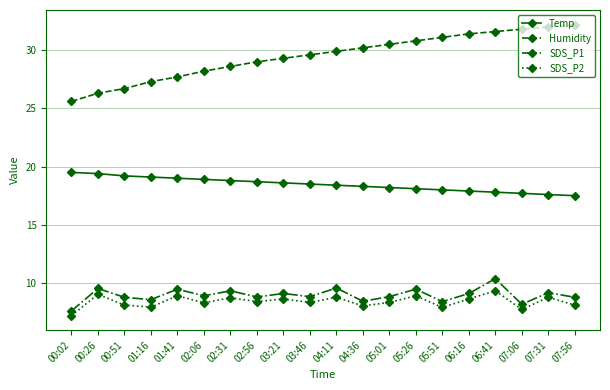

What is the difference between the second highest and second lowest values in the SDS_P1 series?

1.4